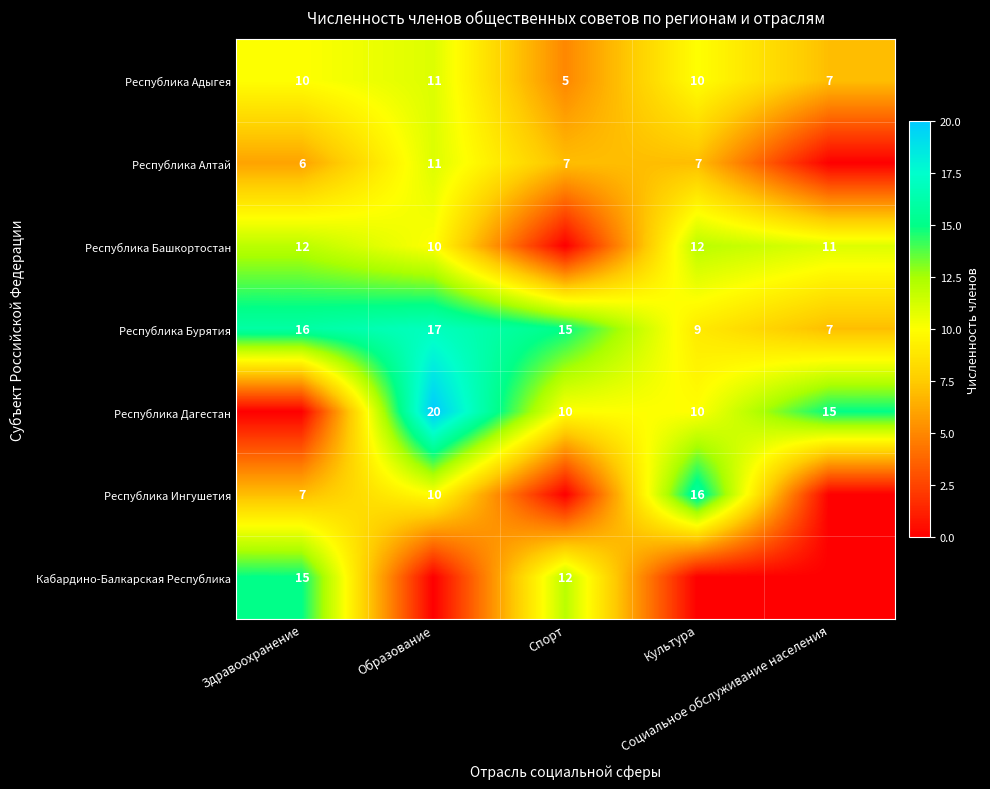

What is the sum of all Республика Бурятия values?

64